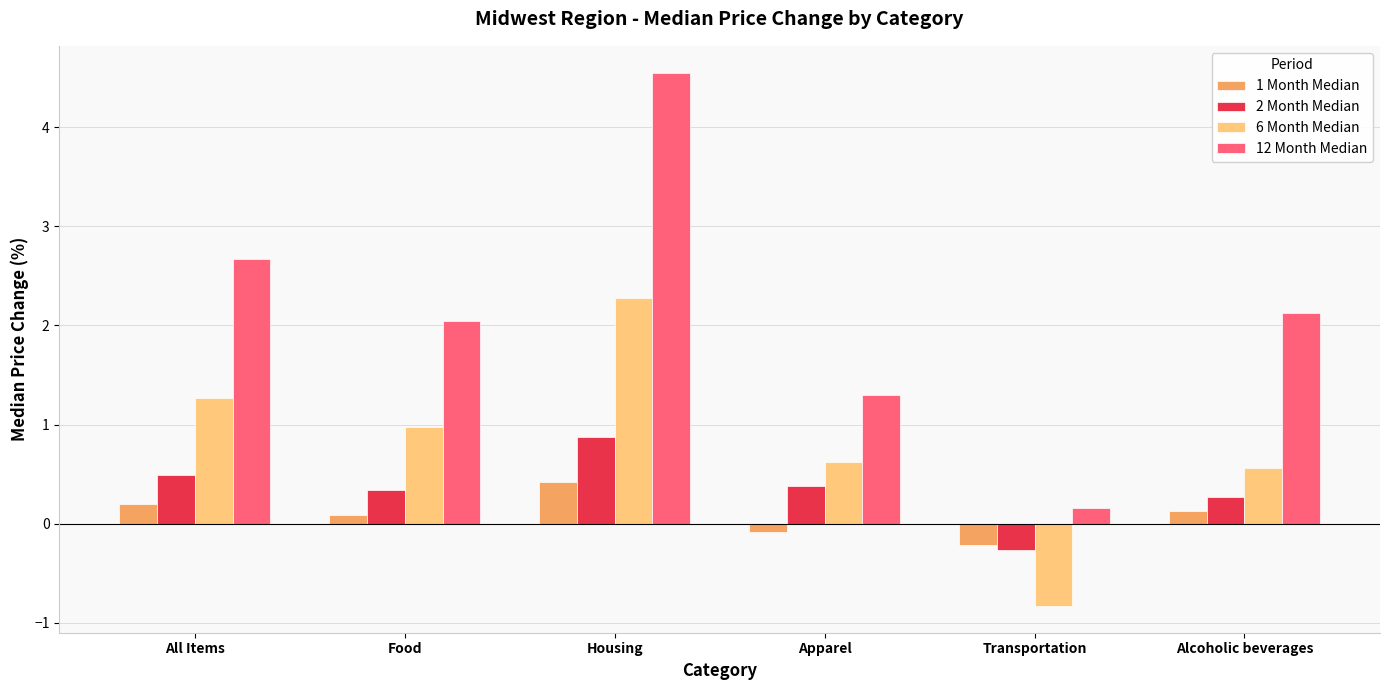

What is the sum of the 1 Month Median values at Apparel and Housing?

0.3